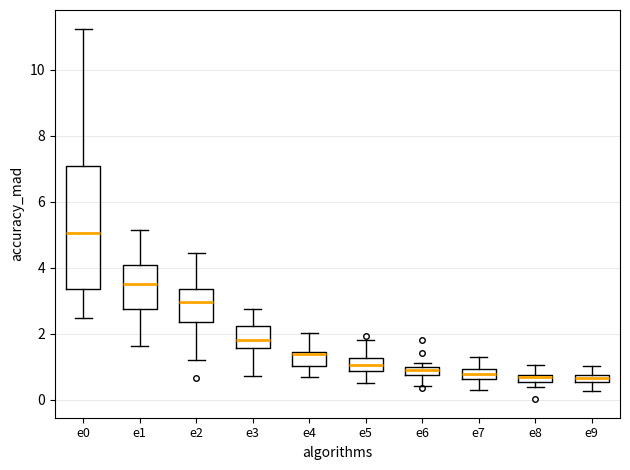

Where is the upper edge of the box for e4 on the y-axis? The values are not printed on the chart, so give them approximately, as read against the axis.

1.4